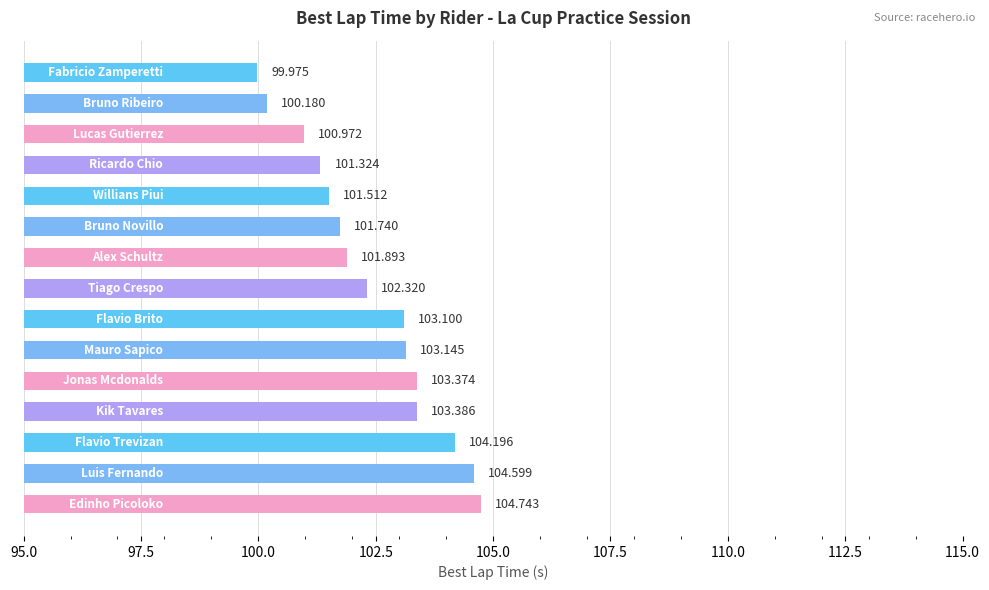

How many data points are less than 102?

7